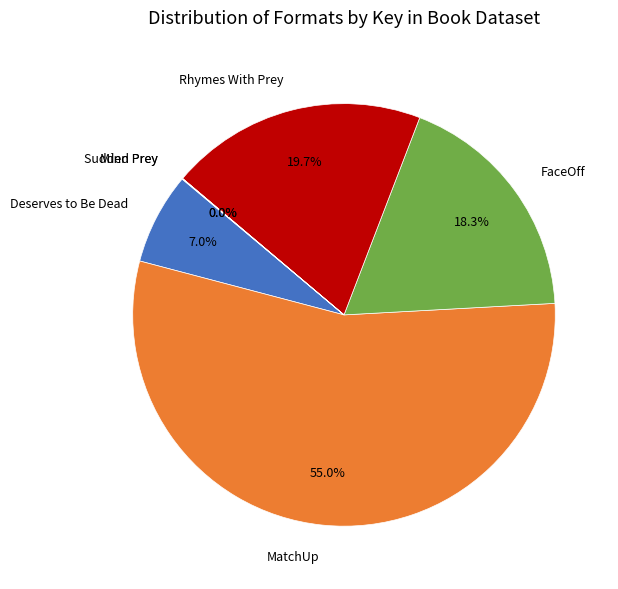

To the nearest percent, what is the difference between the largest and smallest slice percentages?

55%